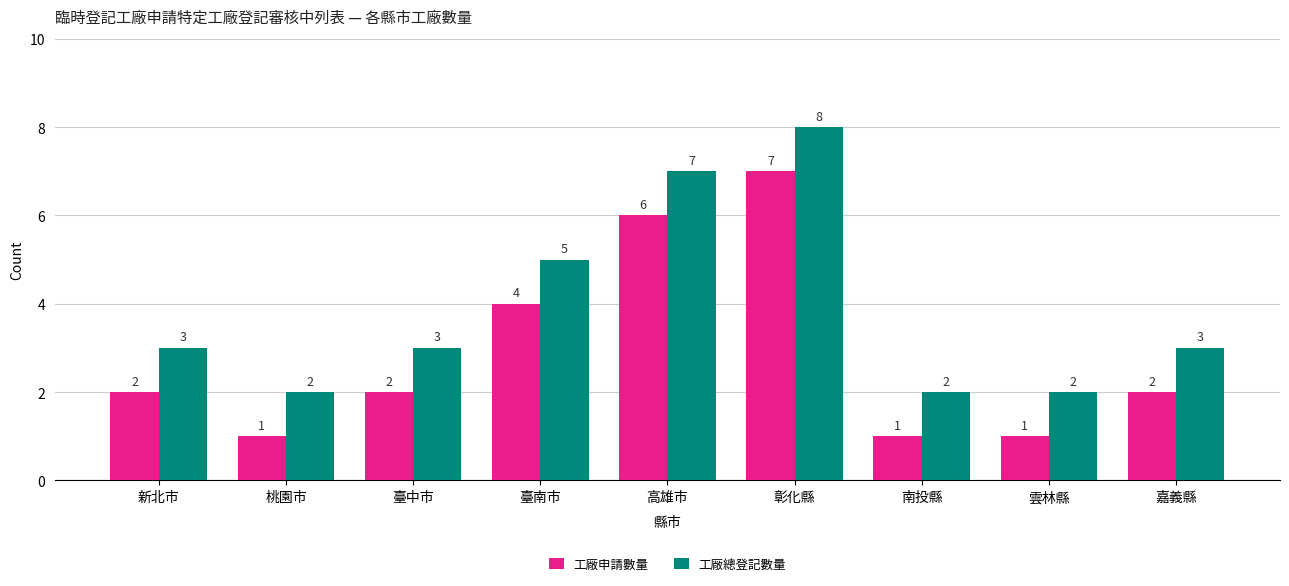

Where is 工廠總登記數量 nearest to the value 5?

臺南市